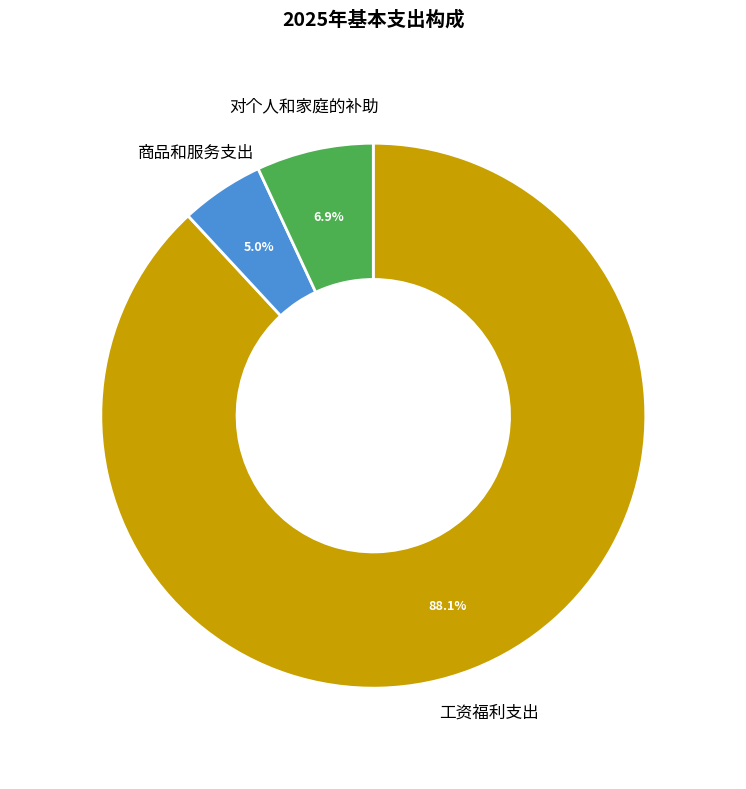

What is the majority slice?

工资福利支出